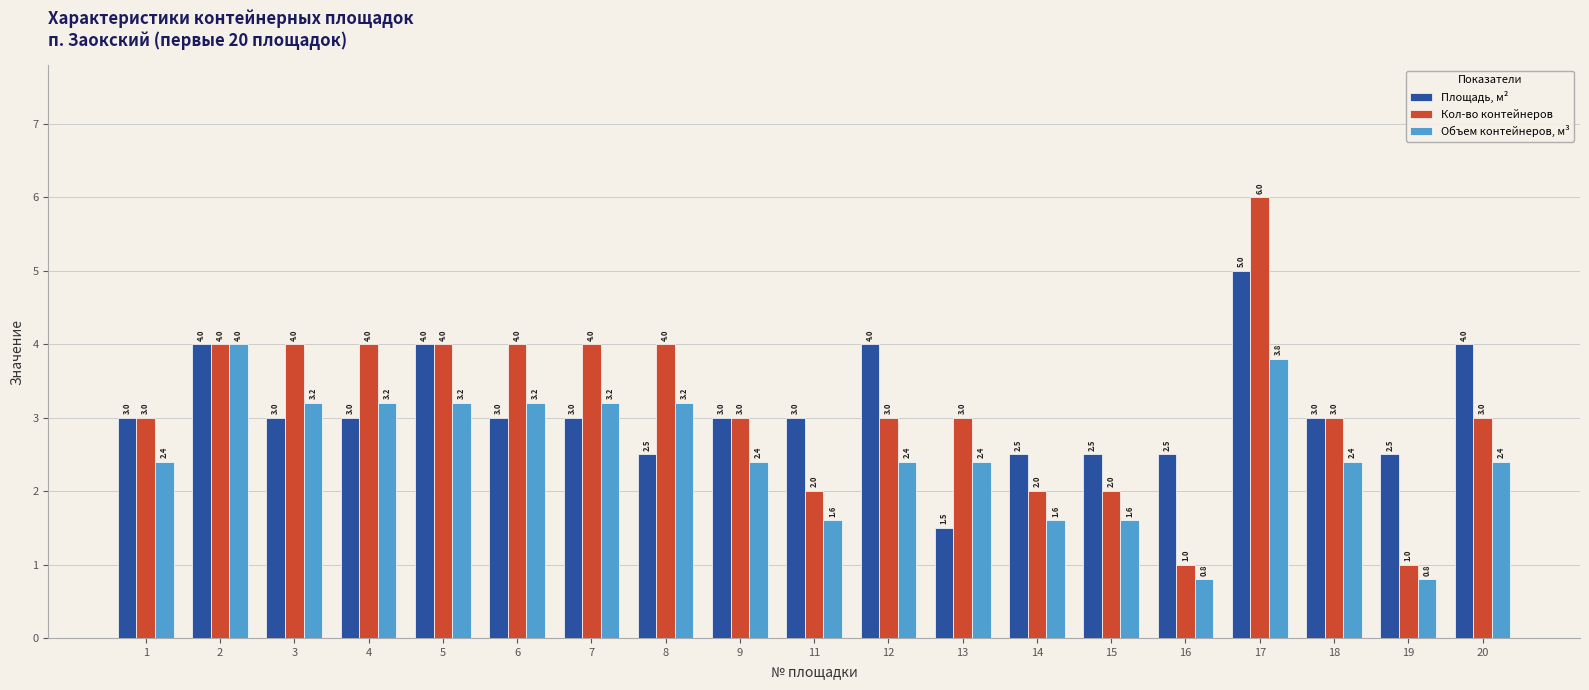

Rank the series by their maximum value, from lowest to highest.

Объем контейнеров, м³, Площадь, м², Кол-во контейнеров